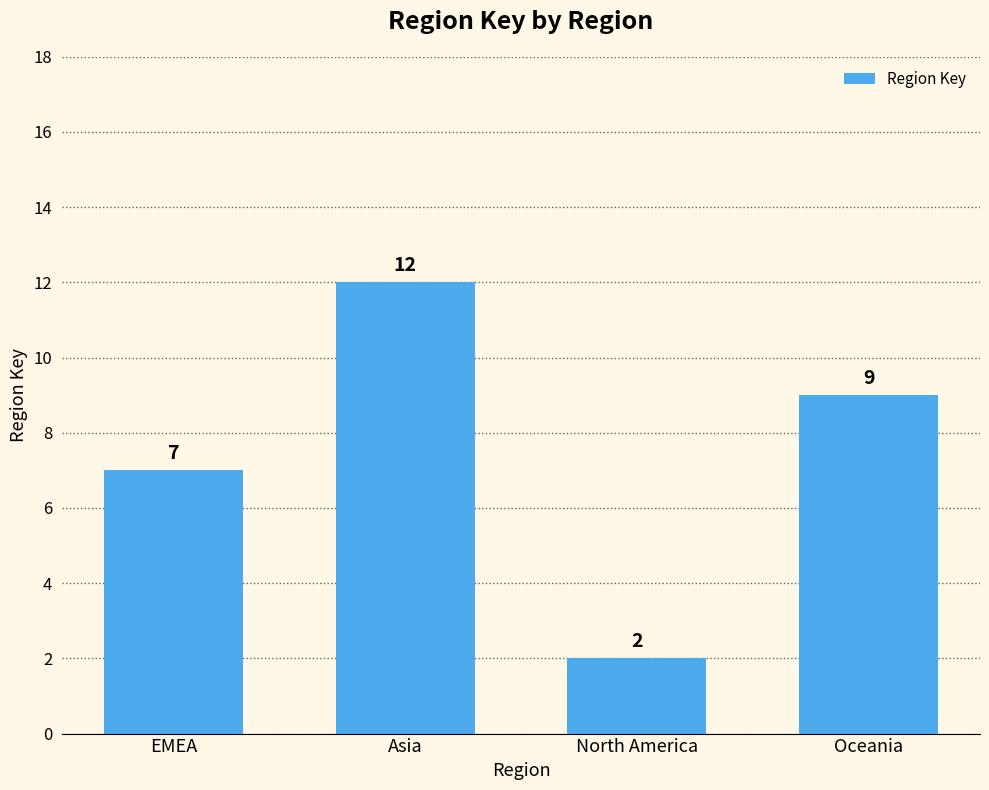

List the labels in order of value, smallest first.

North America, EMEA, Oceania, Asia